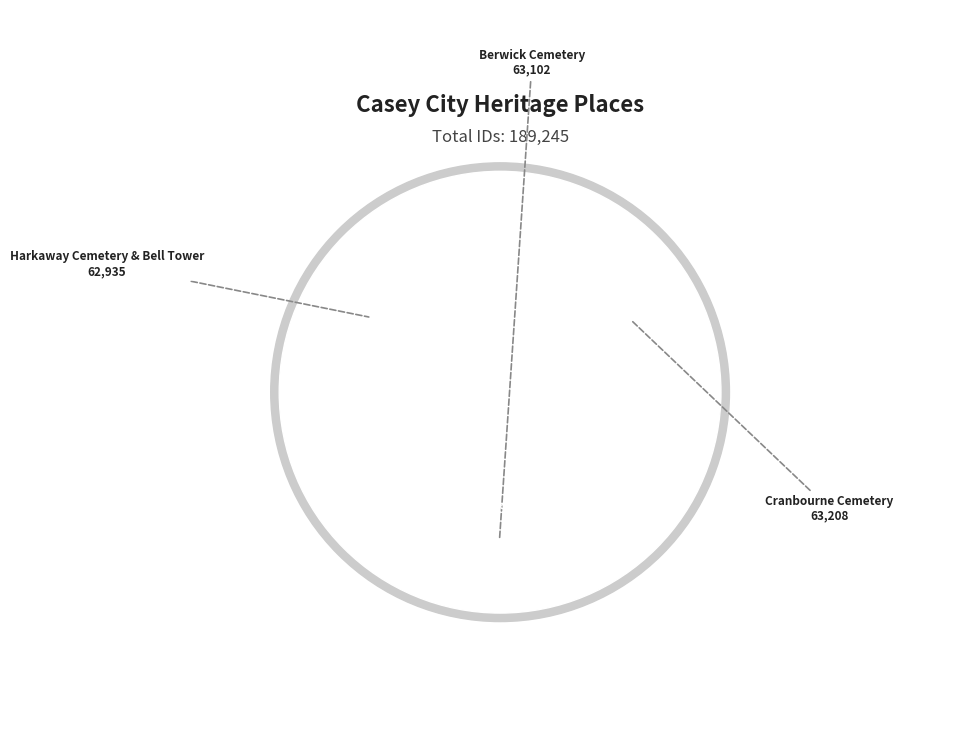

Which category has the biggest portion of the pie?

Cranbourne Cemetery